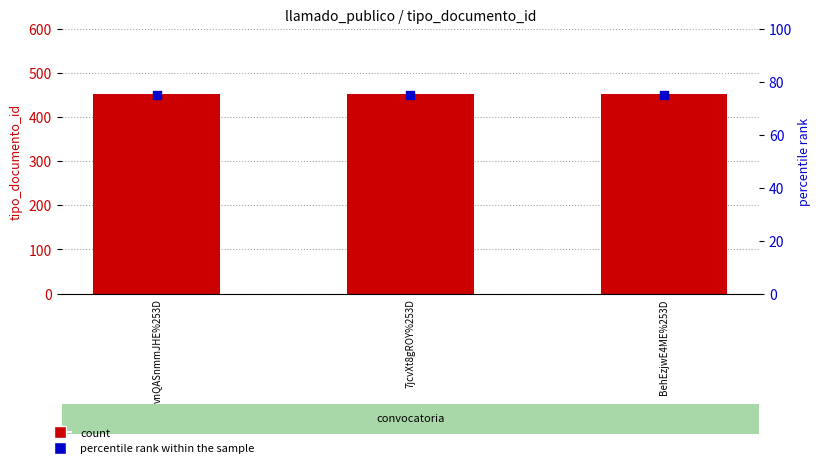

Which series reaches the minimum Y coordinate?

percentile rank within the sample